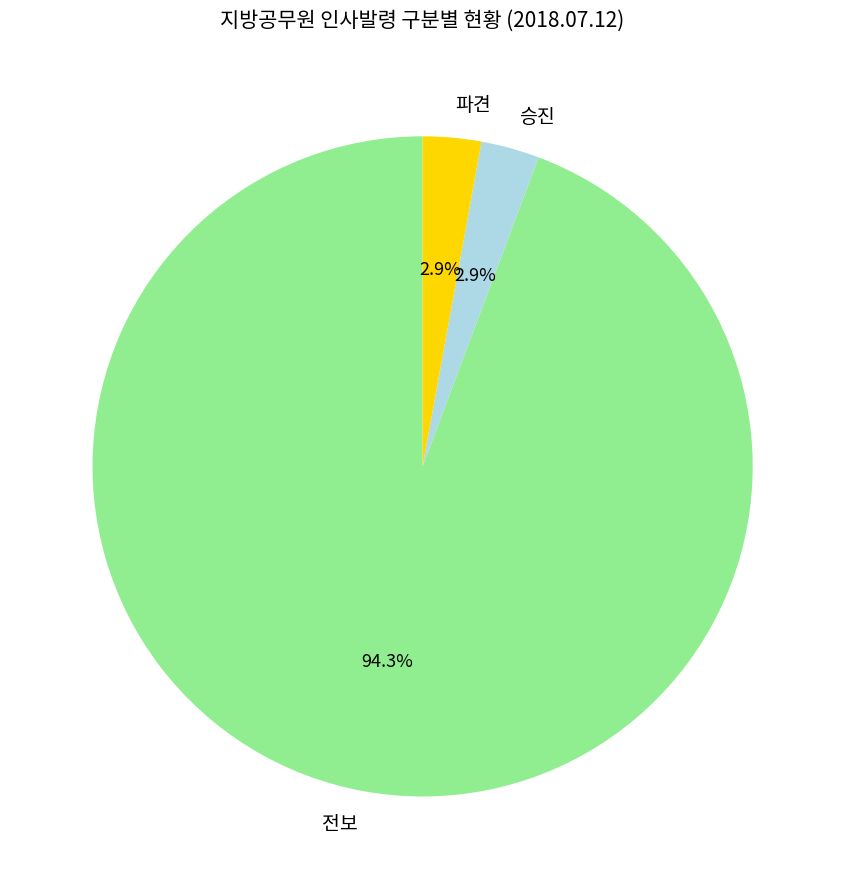

Which has a higher value, 전보 or 파견?

전보